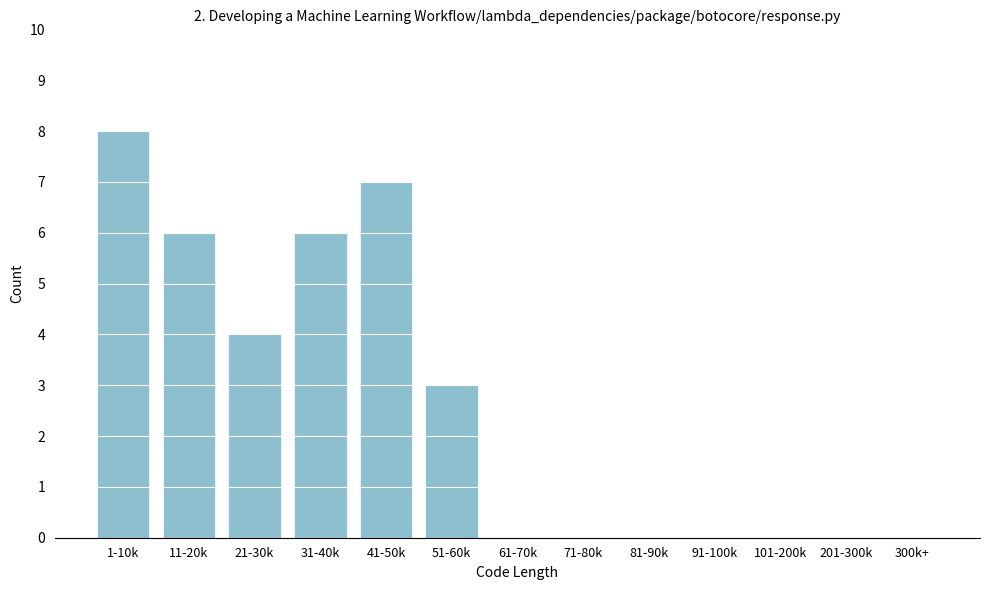

Reading left to right, extract all data points from this chart.

1-10k=8	11-20k=6	21-30k=4	31-40k=6	41-50k=7	51-60k=3	61-70k=0	71-80k=0	81-90k=0	91-100k=0	101-200k=0	201-300k=0	300k+=0